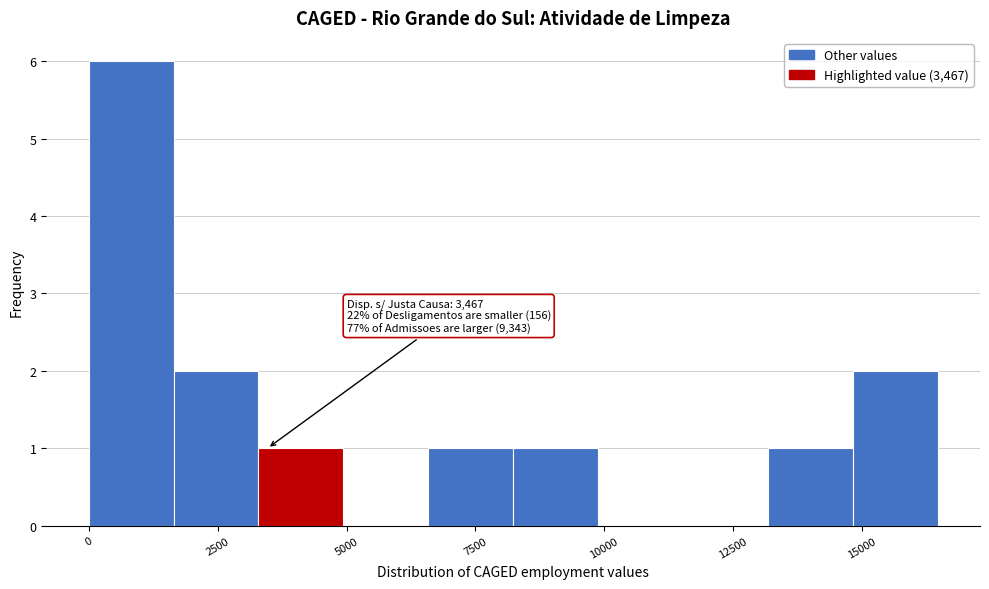

Read against the x-axis, roughly where is the centre of the tallest bar?

1000